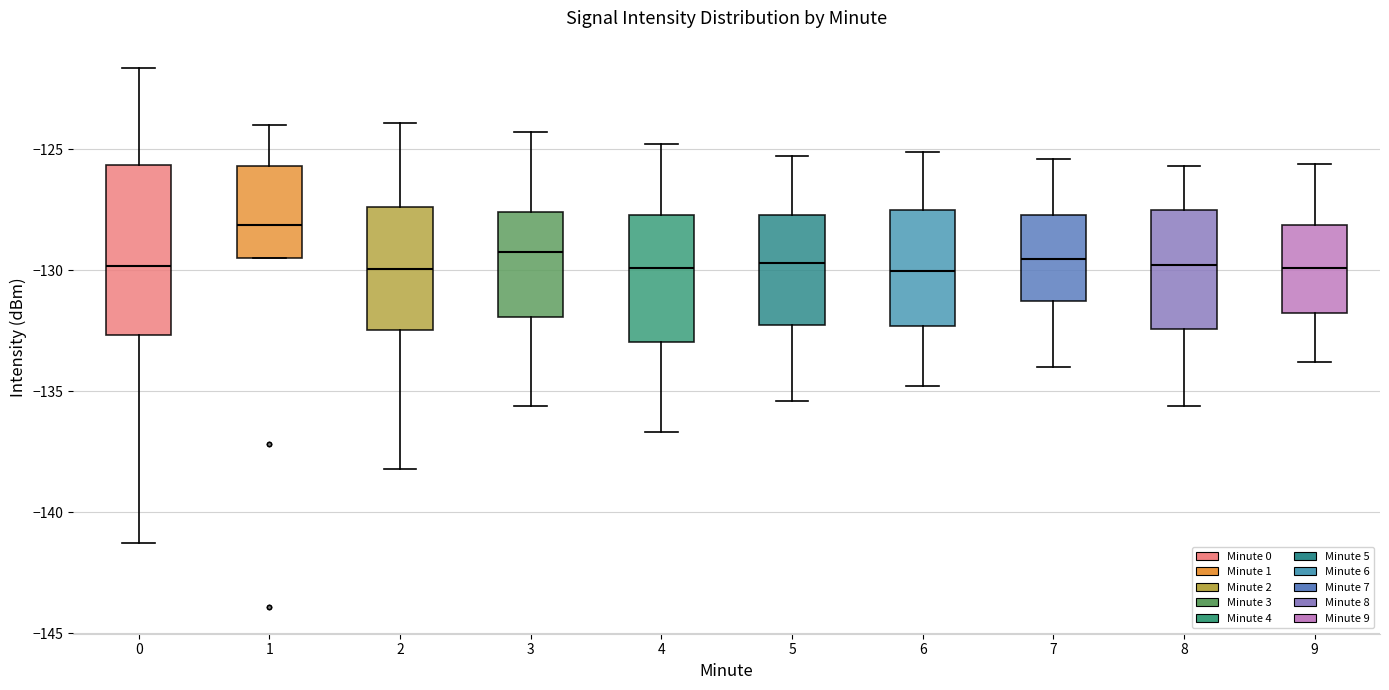

Reading left to right, read every box against the y-axis: the position of its median line, the range the box covers, and the ends of its whiskers. The values are not printed on the chart, so give them approximately, as read against the axis.

0: median -130.0, box -132.5 to -125.5, whiskers -141.0 to -121.5
1: median -128.0, box -129.5 to -125.5, whiskers -129.5 to -124.0
2: median -130.0, box -132.5 to -127.5, whiskers -138.0 to -124.0
3: median -129.0, box -132.0 to -127.5, whiskers -135.5 to -124.5
4: median -130.0, box -133.0 to -127.5, whiskers -136.5 to -125.0
5: median -129.5, box -132.0 to -127.5, whiskers -135.5 to -125.5
6: median -130.0, box -132.5 to -127.5, whiskers -135.0 to -125.0
7: median -129.5, box -131.5 to -127.5, whiskers -134.0 to -125.5
8: median -130.0, box -132.5 to -127.5, whiskers -135.5 to -125.5
9: median -130.0, box -131.5 to -128.0, whiskers -134.0 to -125.5